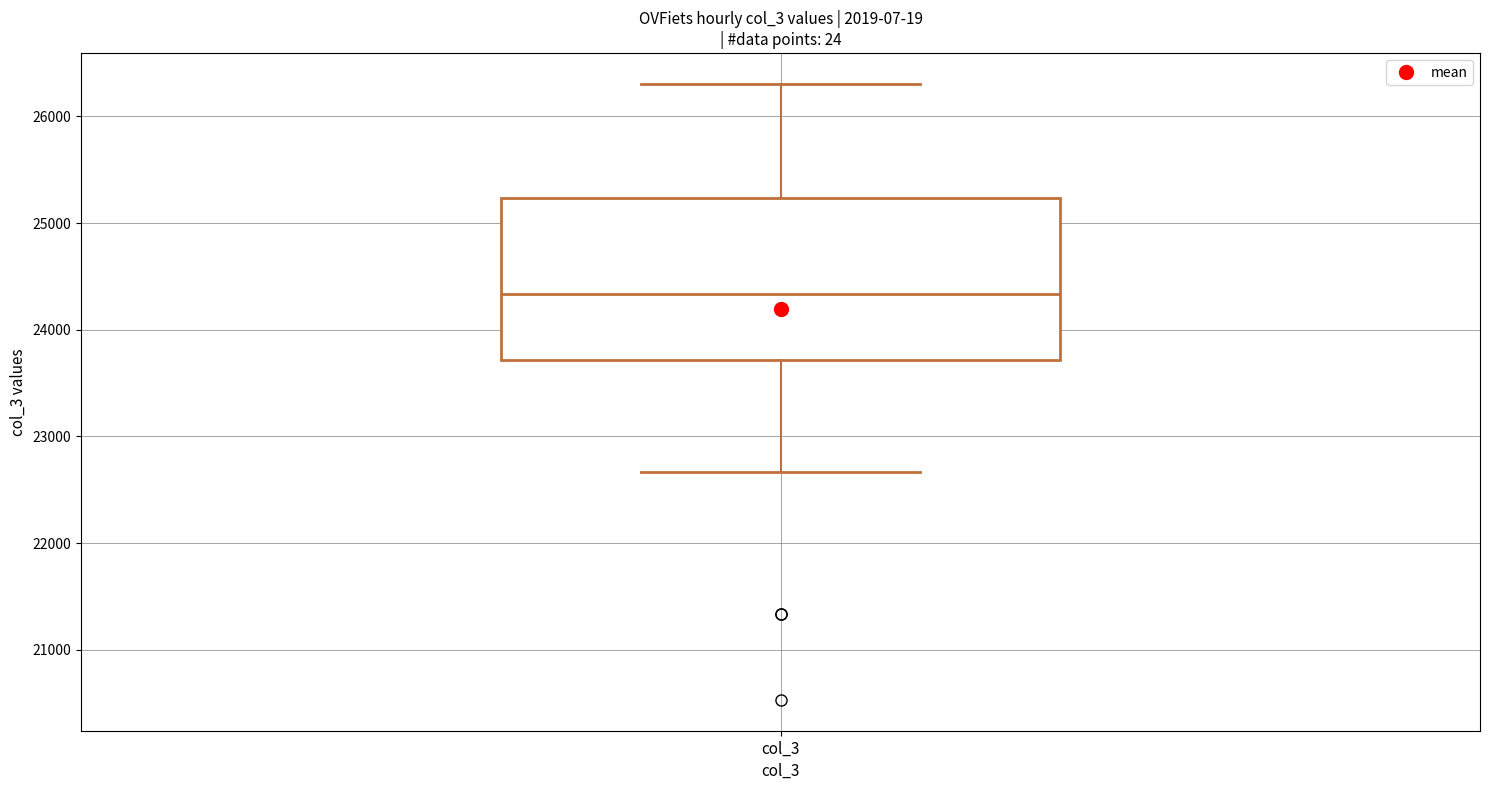

Transcribe this box plot: give where the median line is, the range the box spans, and where the two whiskers end, as read against the y-axis. The values are not printed on the chart, so give them approximately, as read against the axis.

median 24300, box 23700 to 25200, whiskers 22700 to 26300